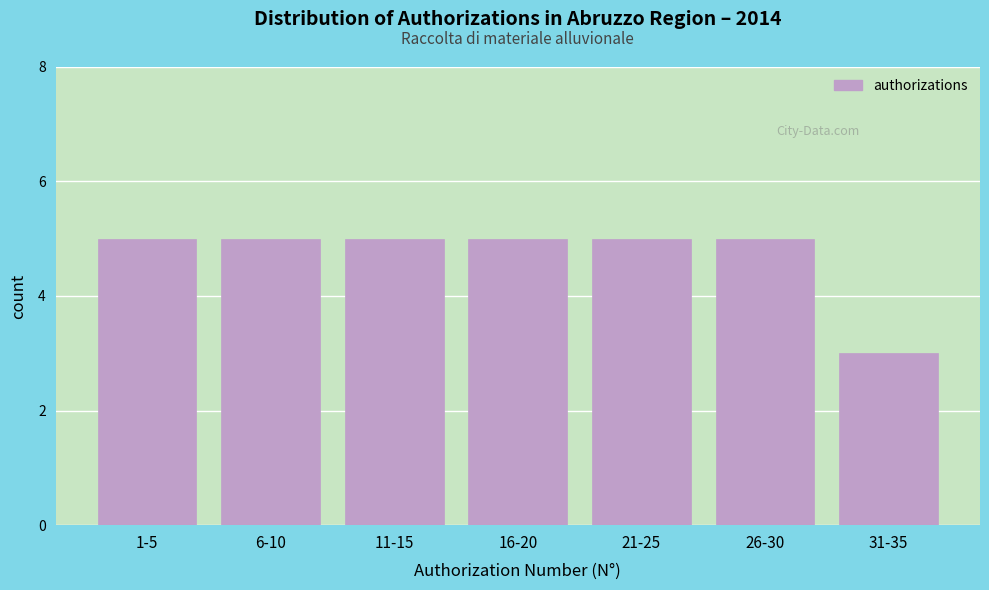

Reading right to left, list all the values displayed in this chart.

31-35=3	26-30=5	21-25=5	16-20=5	11-15=5	6-10=5	1-5=5